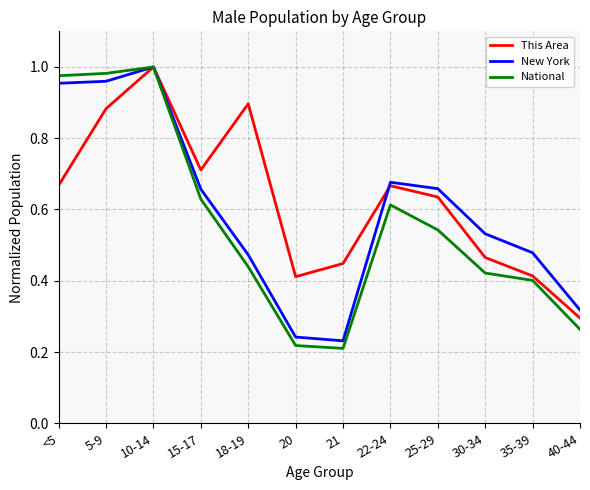

What are all the series names shown in the legend?

This Area, New York, National